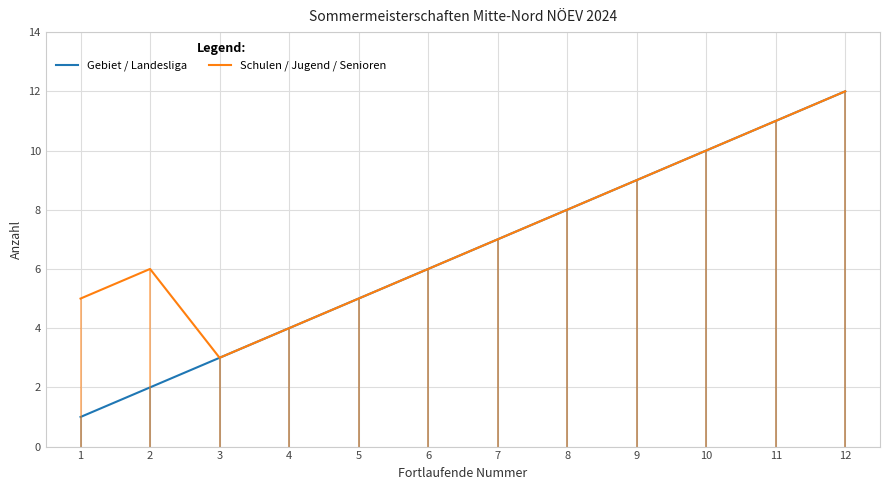

The value of Gebiet / Landesliga at 9 is 5. True or false?

False